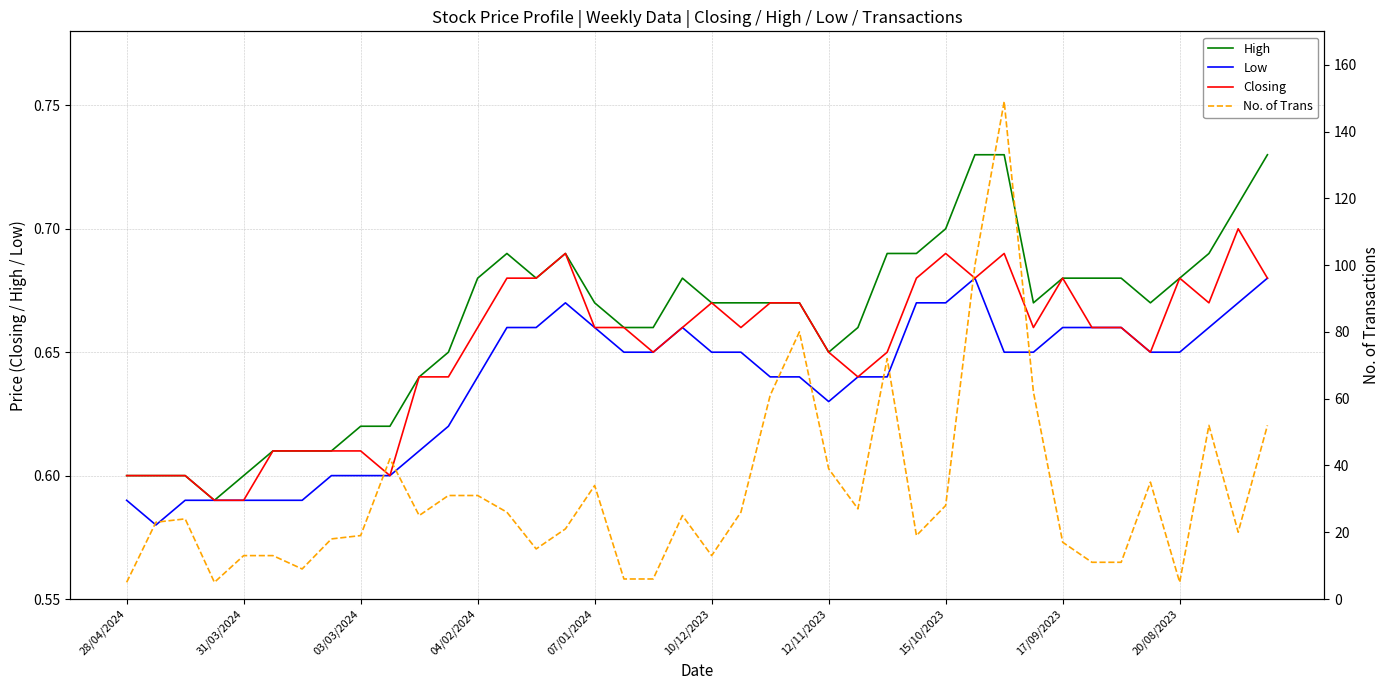

How many lines are shown in the chart?

4